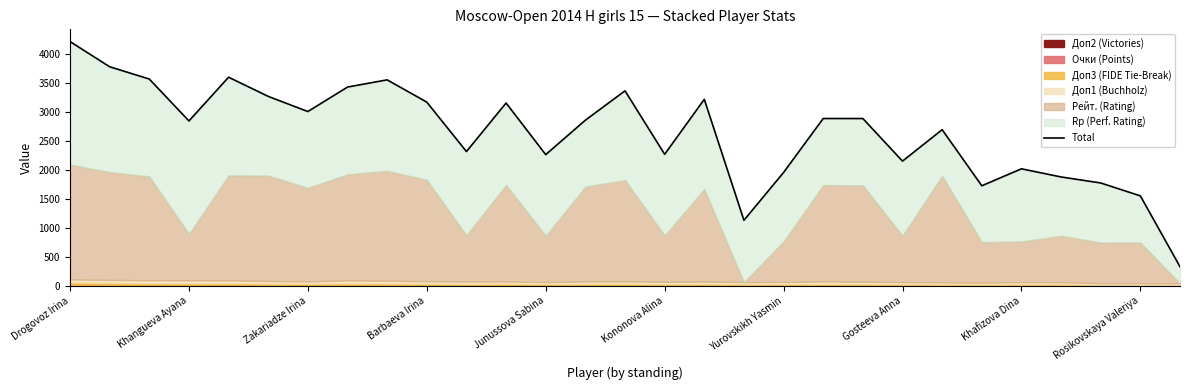

Rank the categories by value from lowest to highest.

28, 17, 27, 23, 26, 25, 18, 24, 21, 12, 15, 10, 22, Barbaeva Irina, 13, 20, 19, Yurovskikh Yasmin, 11, Rosikovskaya Valeriya, 16, Kononova Alina, 14, Gosteeva Anna, Khafizova Dina, Zakariadze Irina, Junussova Sabina, Khangueva Ayana, Drogovoz Irina